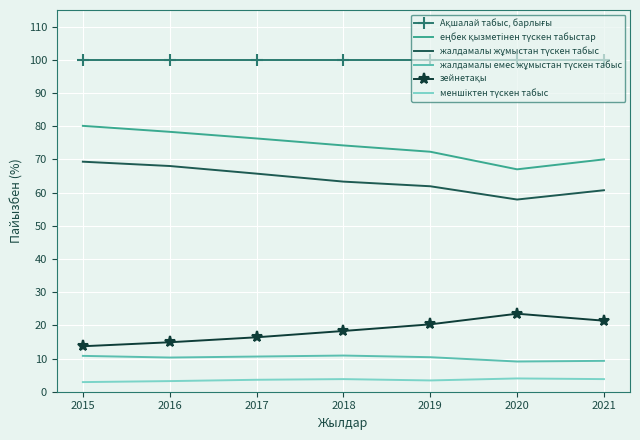

What is the smallest value displayed?

2.9